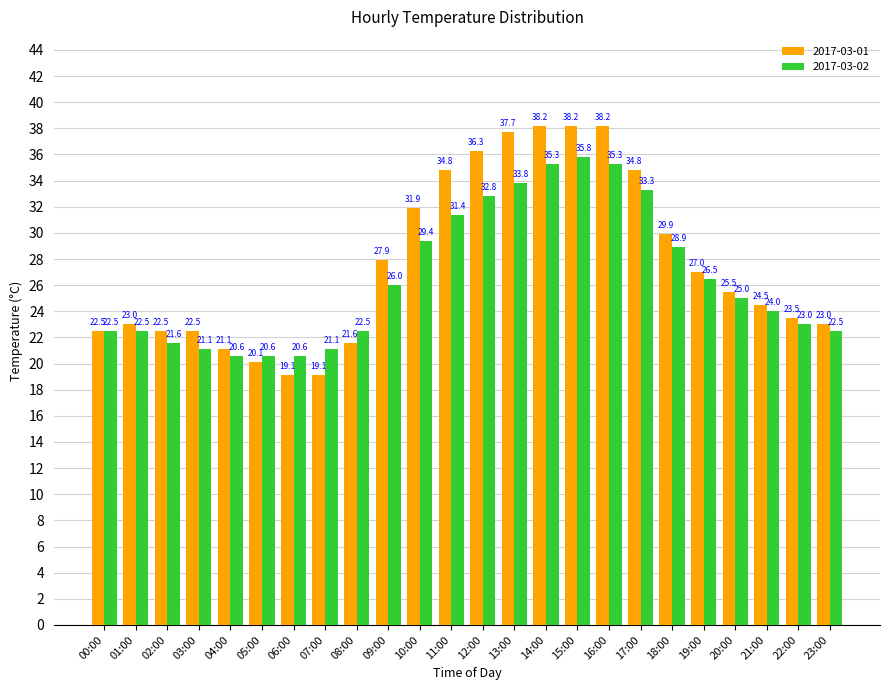

Which series has the largest total across all categories?

2017-03-01